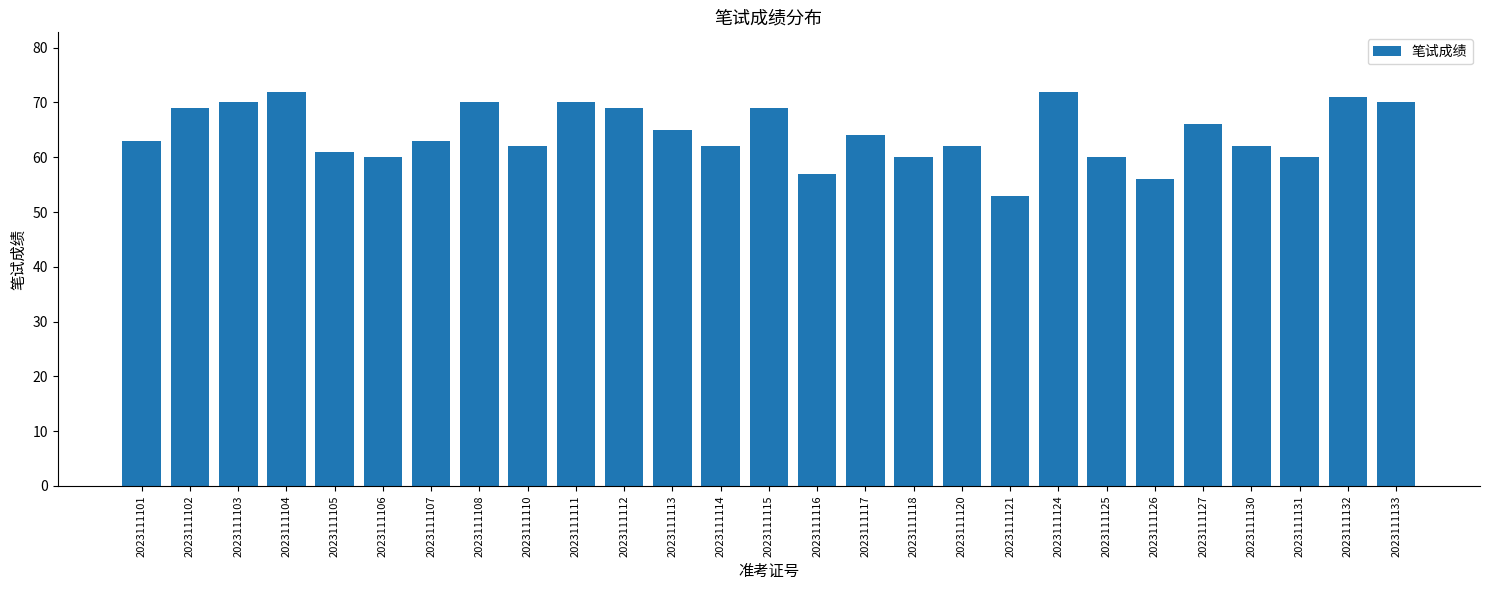

Count the number of data series in this chart.

1